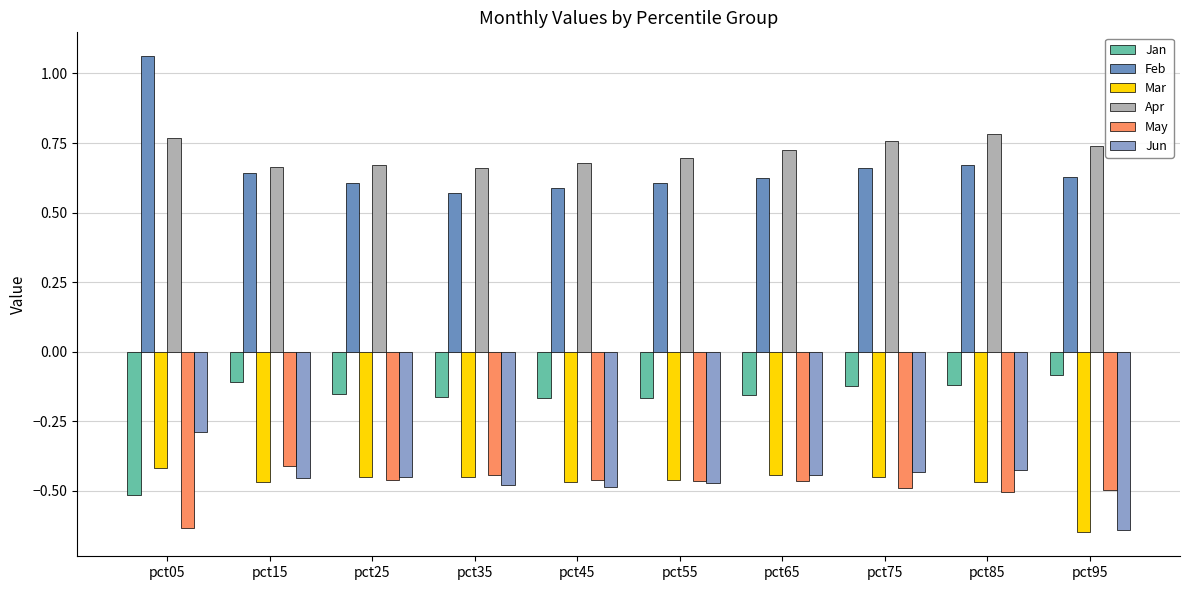

At how many categories does at least one series exceed 0?

10